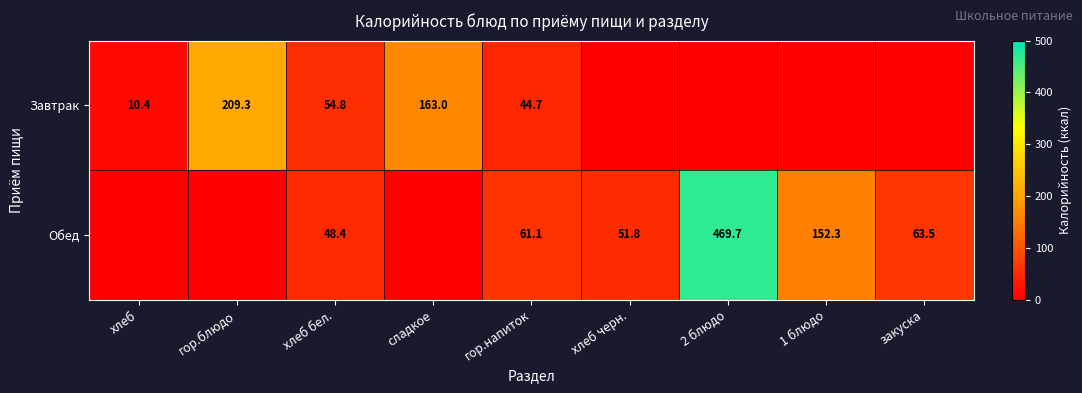

Is it true that Обед equals 61.1 at гор.напиток?

True